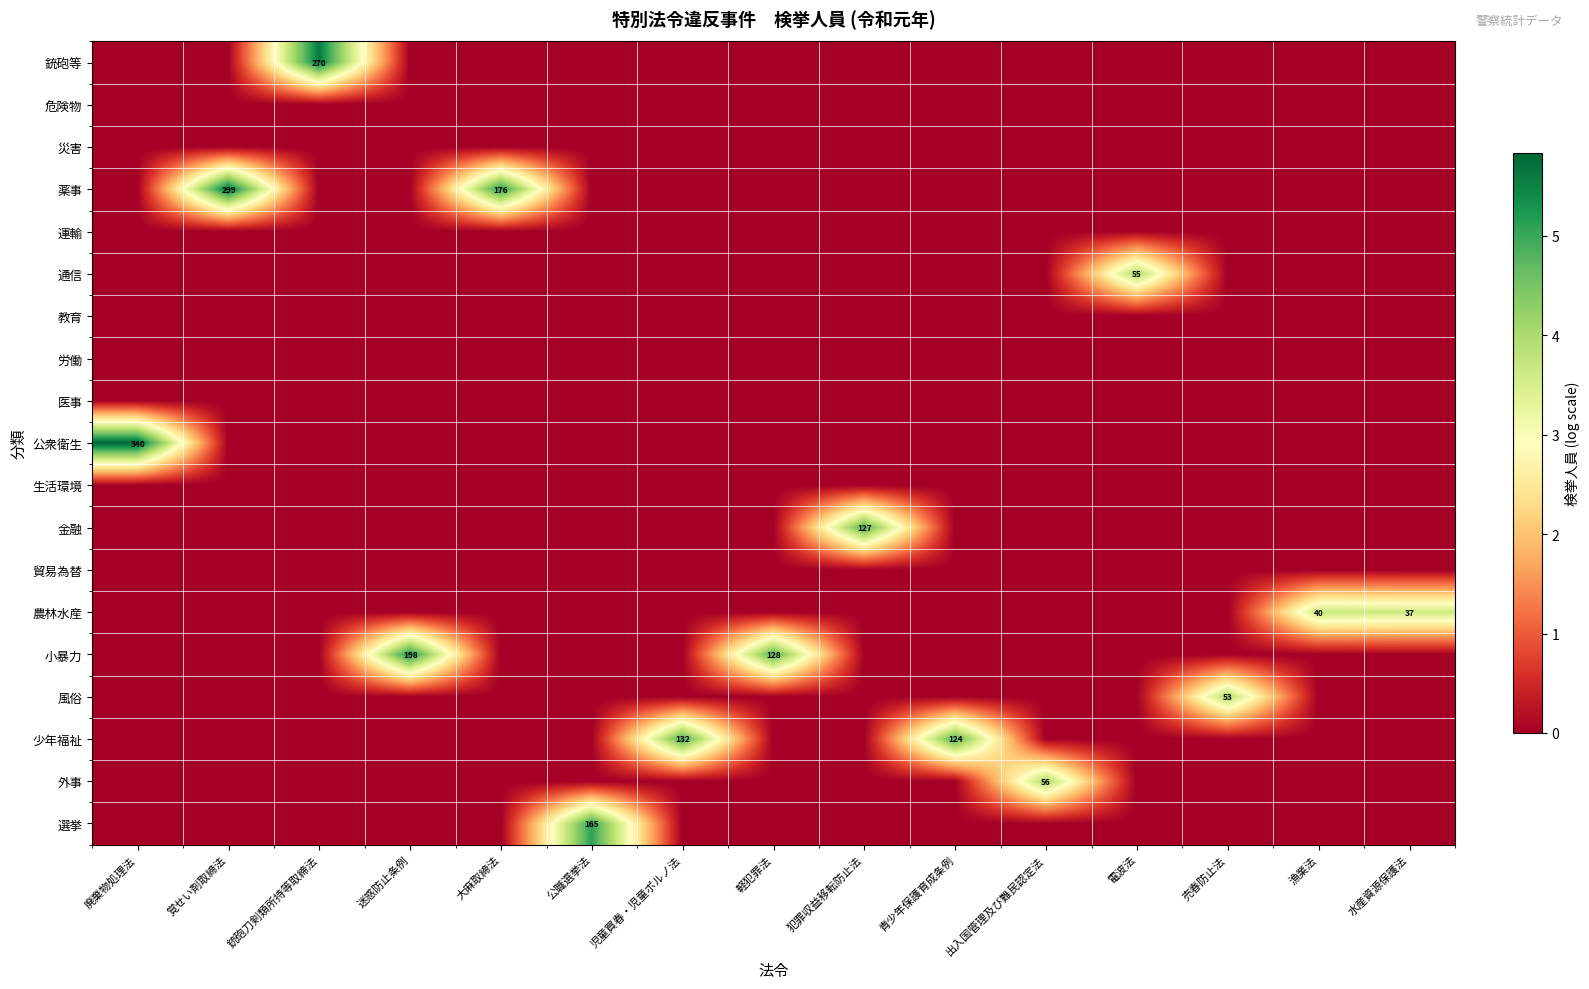

At how many categories does at least one series exceed 2?

15